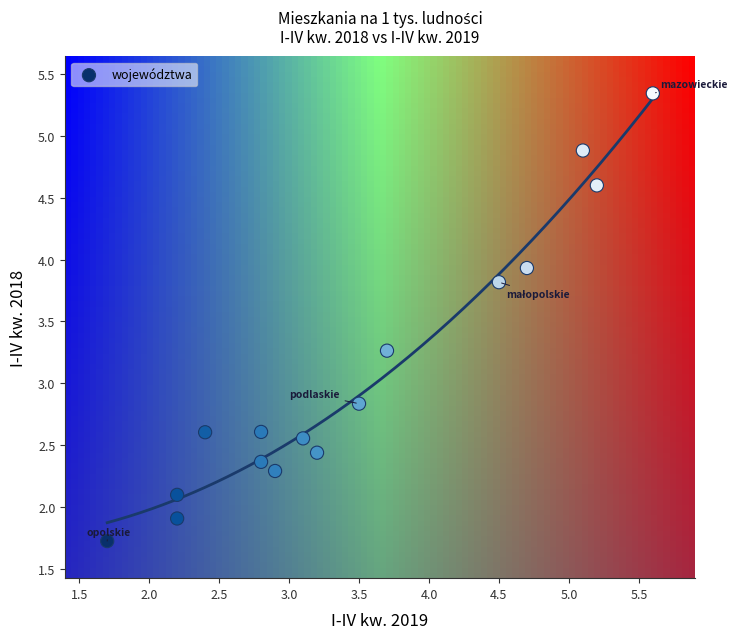

What is the range of Y values (max minus min)?

3.6